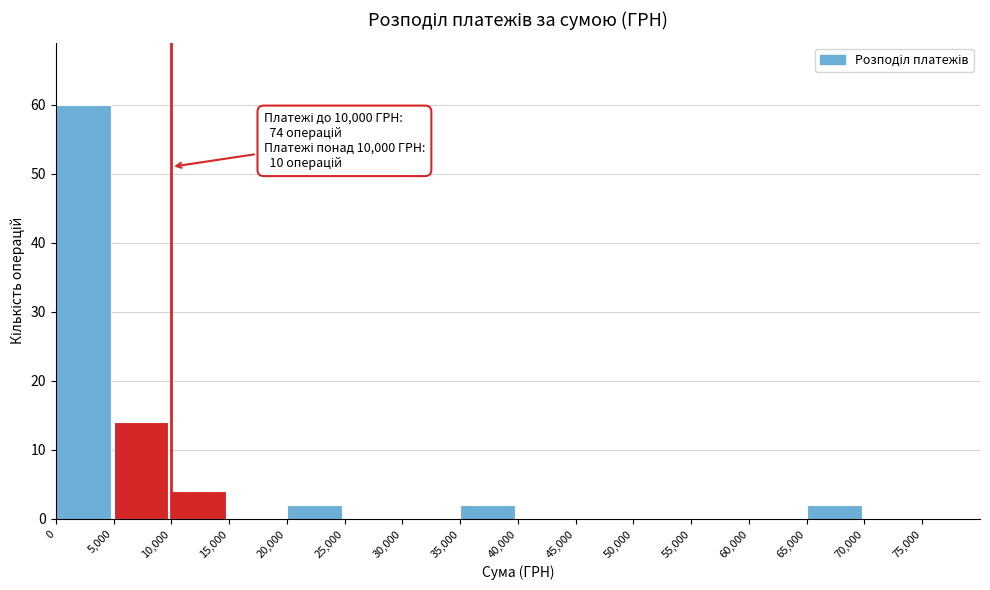

Over which range of the x-axis is the bar tallest?

0 to 5000